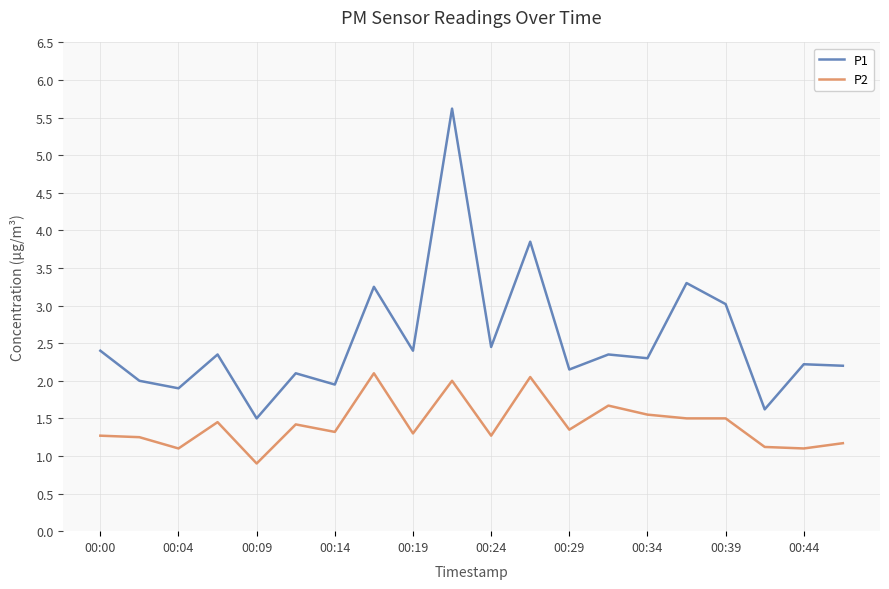

How many lines are shown in the chart?

2